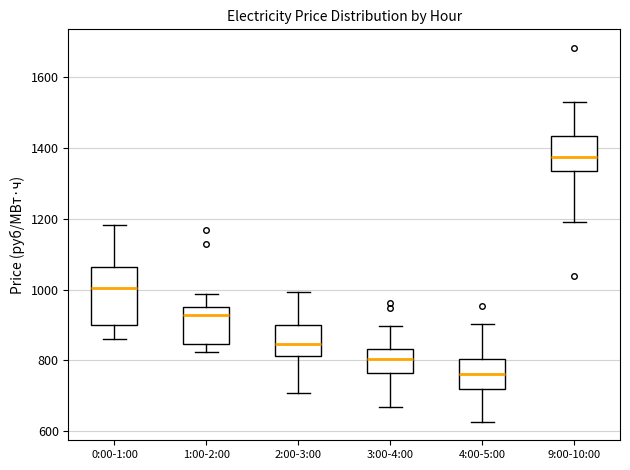

Which box has the lowest median line?

4:00-5:00